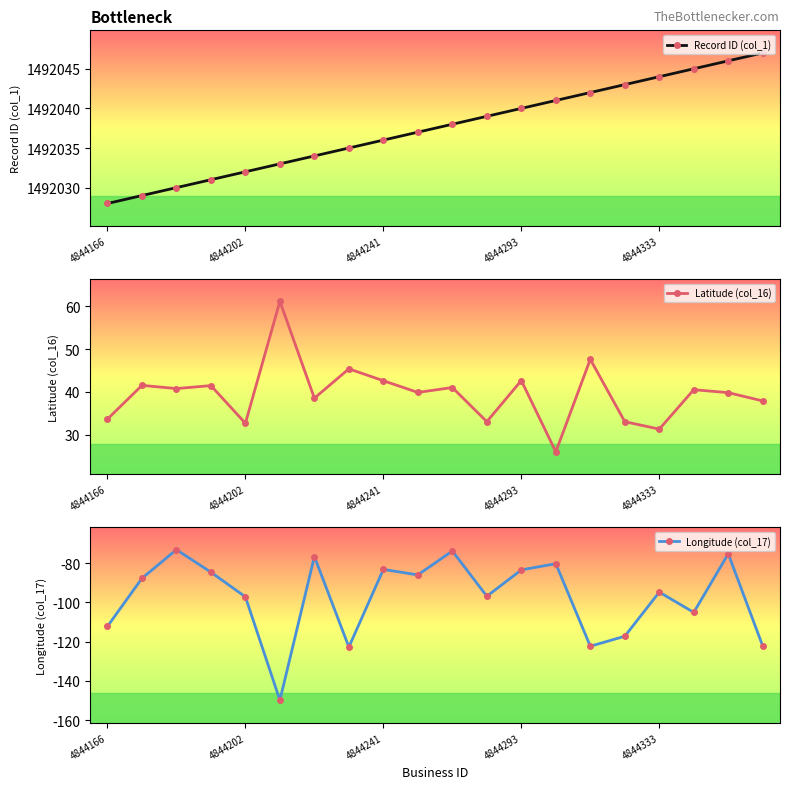

How many data points in Latitude (col_16) are less than 40?

10